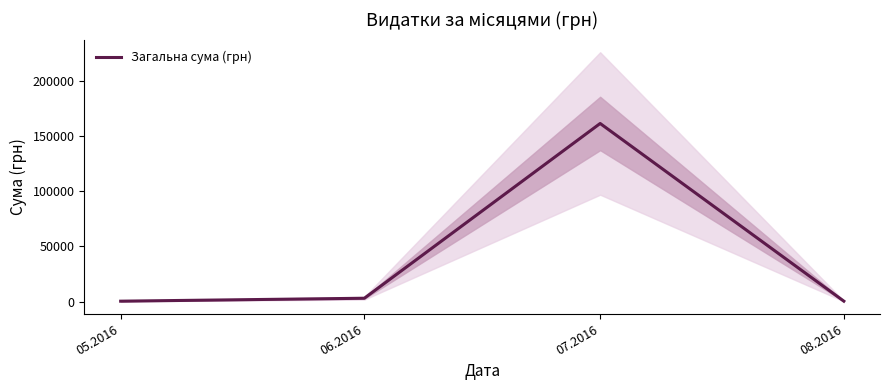

How many points are higher than both their immediate neighbors (excluding endpoints)?

1